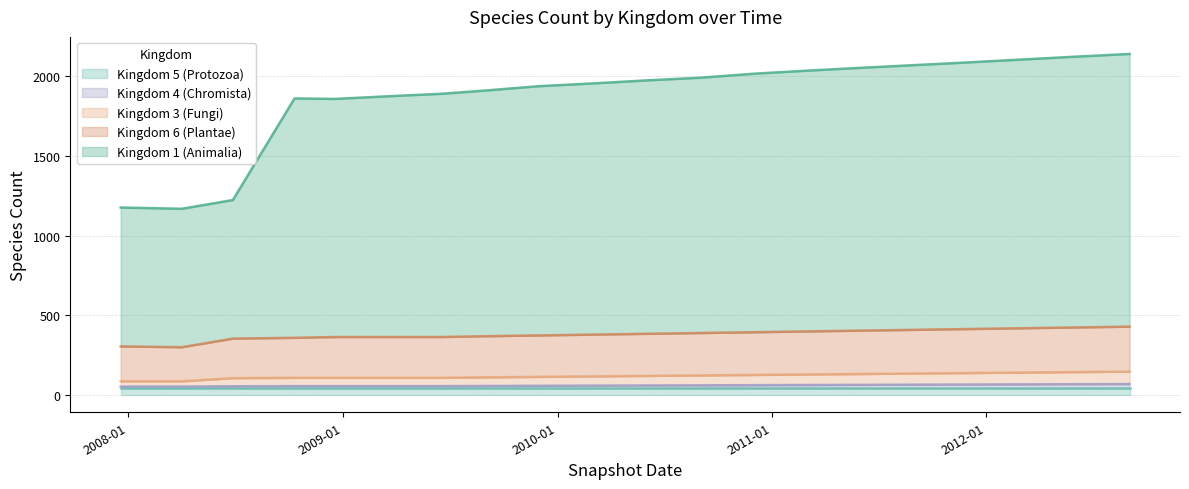

True or false: 4 and 1 cross at least once.

False